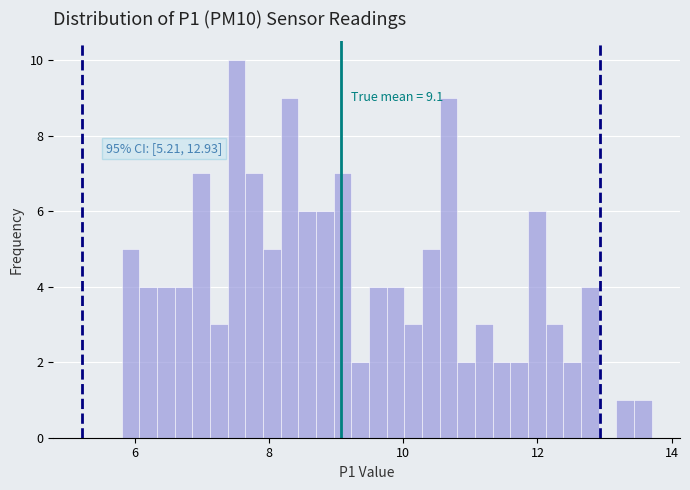

Around what value on the x-axis is the tallest bar? Give the approximate position of its centre, as read against the axis.

7.6